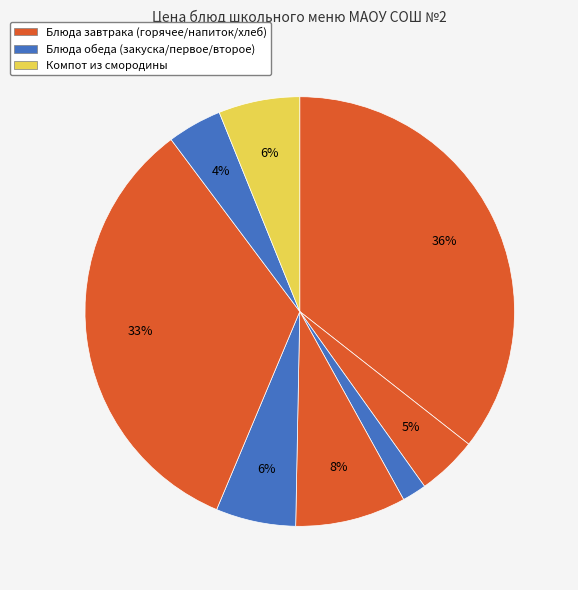

How many segments does this pie chart have?

8